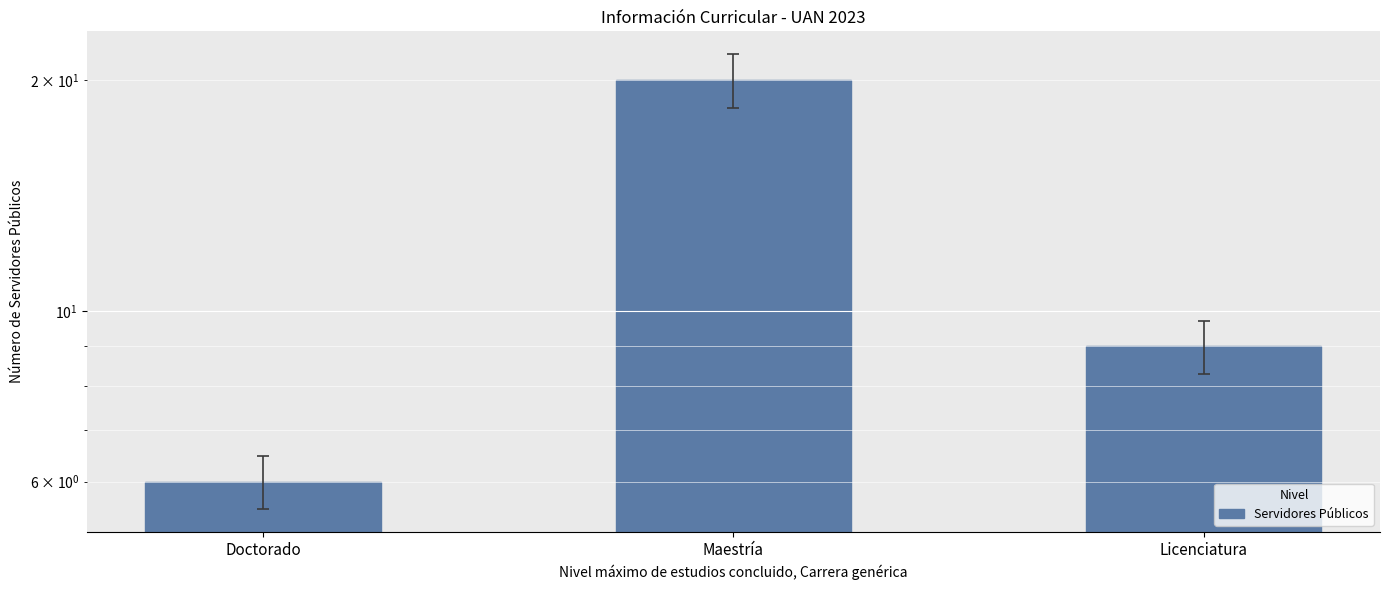

Reading left to right, transcribe all the data shown in this chart.

6	20	9